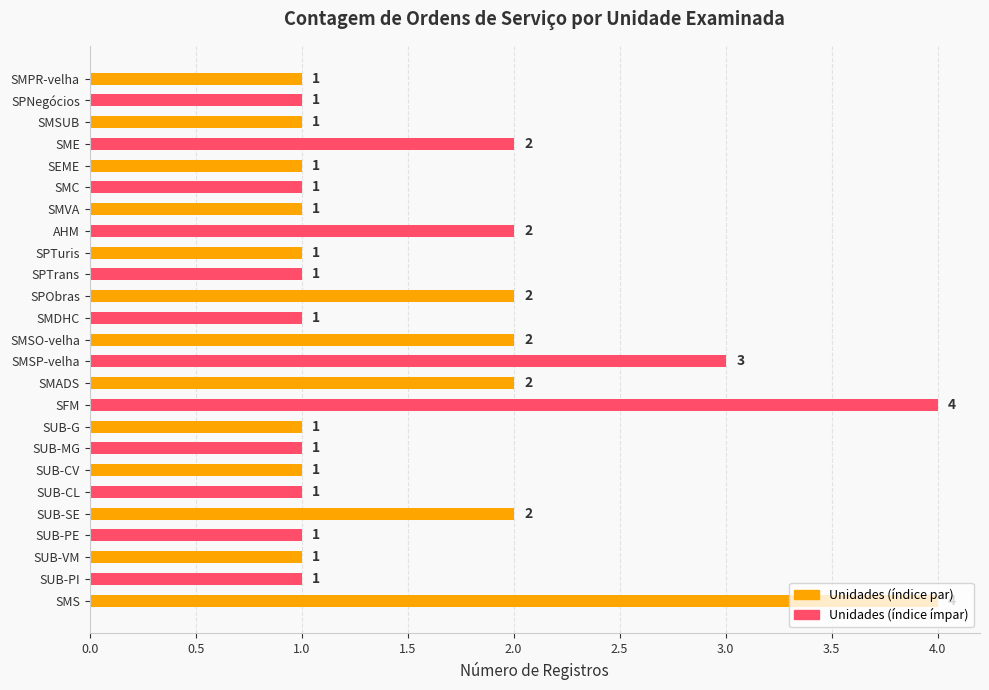

What is the difference between the maximum and minimum values?

3